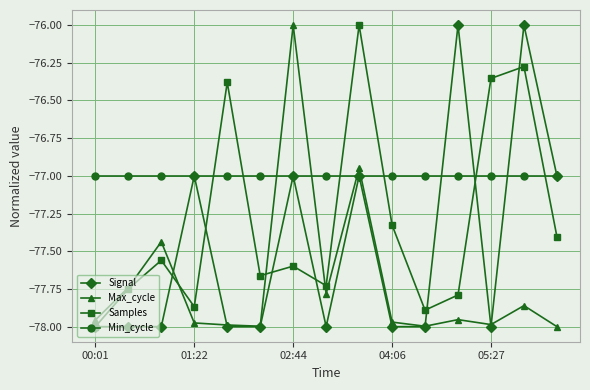

Rank the series by their average value, from lowest to highest.

Max_cycle, Signal, Samples, Min_cycle